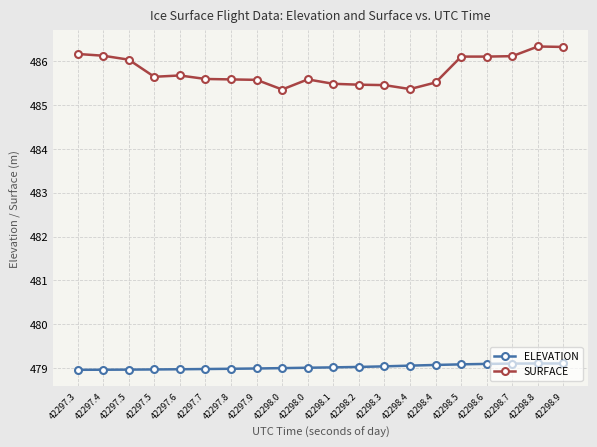

True or false: ELEVATION and SURFACE intersect in this chart.

False